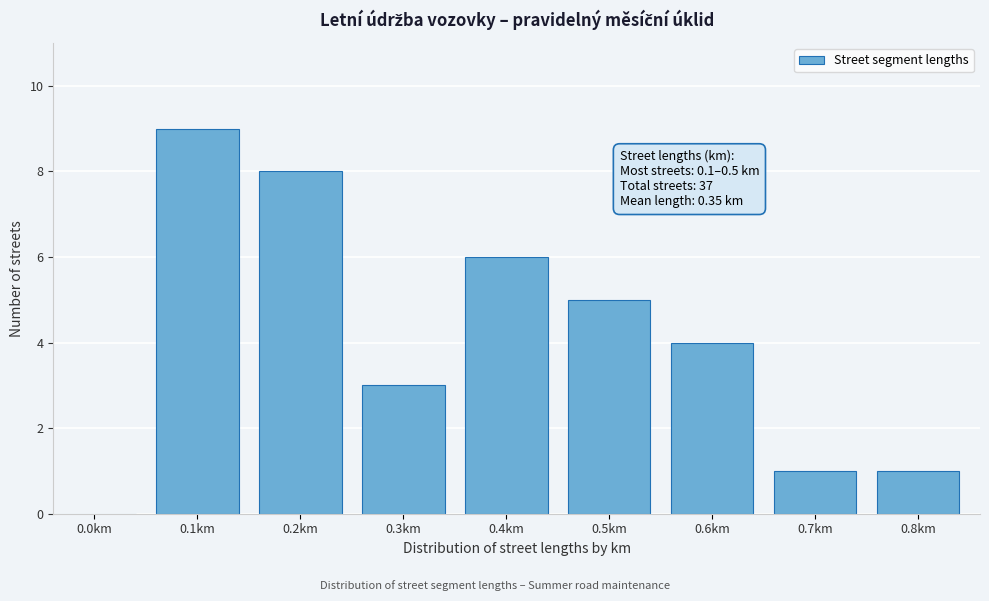

Reading right to left, transcribe all the data shown in this chart.

0.8km=1	0.7km=1	0.6km=4	0.5km=5	0.4km=6	0.3km=3	0.2km=8	0.1km=9	0.0km=0